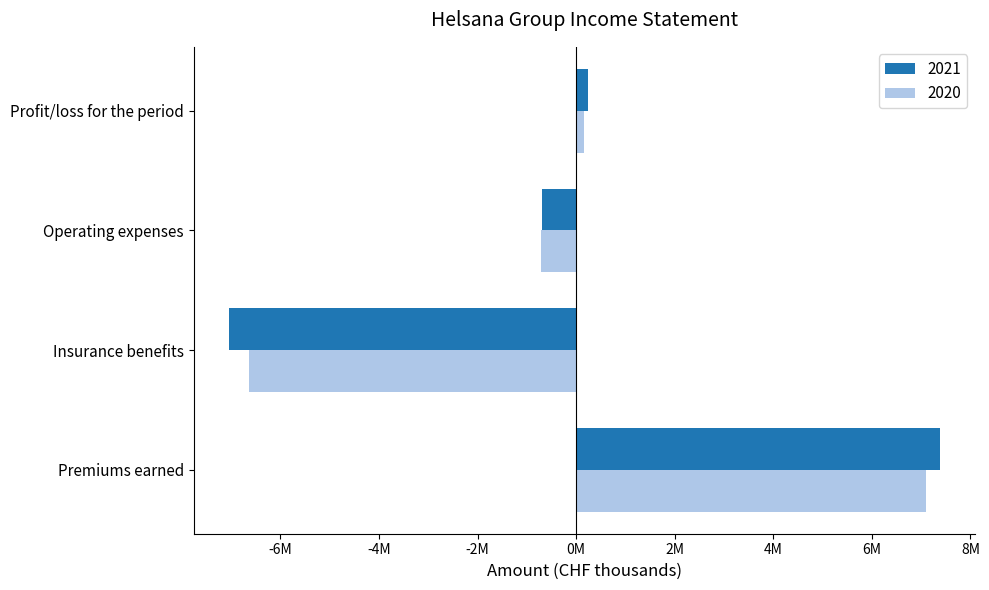

What are all the series names shown in the legend?

2021, 2020